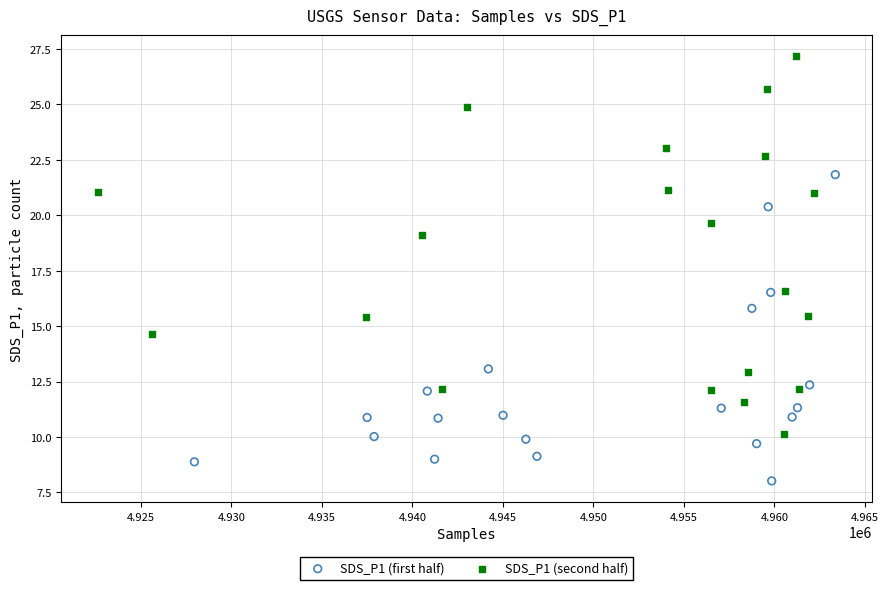

Which series contains the lowest Y value?

SDS_P1 (first half)